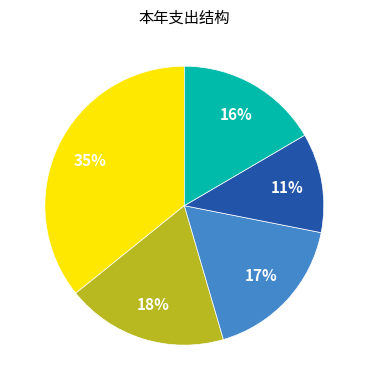

Does 住房保障支出 account for over 50% of the chart?

No